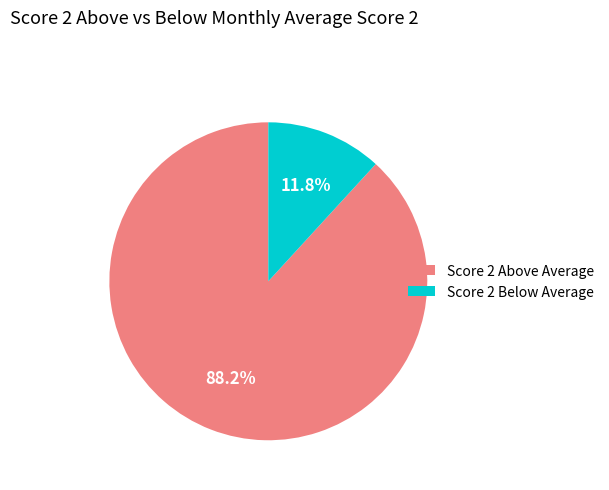

Which slice is the smallest?

Score 2 Below Average